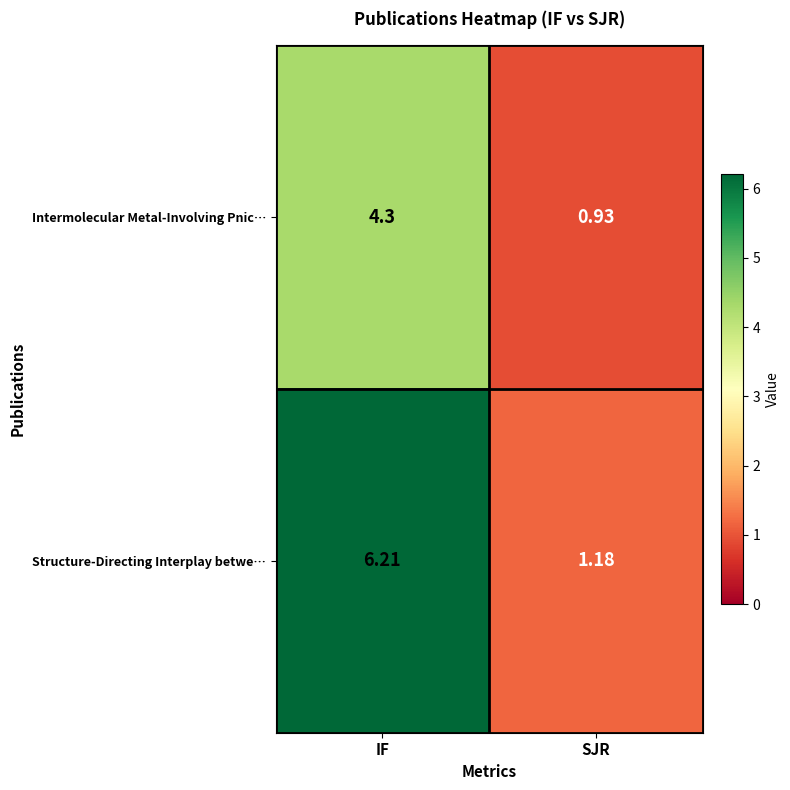

At which category is the sum across all series the highest?

IF